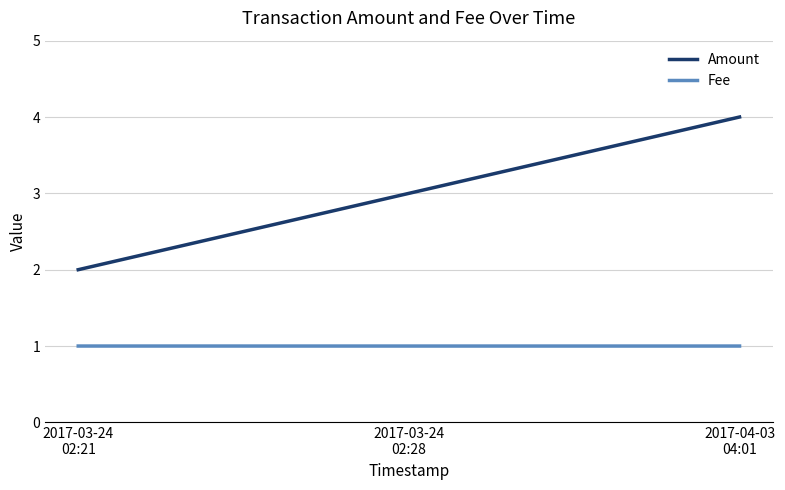

Reading left to right, transcribe all the data shown in this chart.

Amount: 2017-03-24
02:21=2.0	2017-03-24
02:28=3.0	2017-04-03
04:01=4.0
Fee: 2017-03-24
02:21=1.0	2017-03-24
02:28=1.0	2017-04-03
04:01=1.0